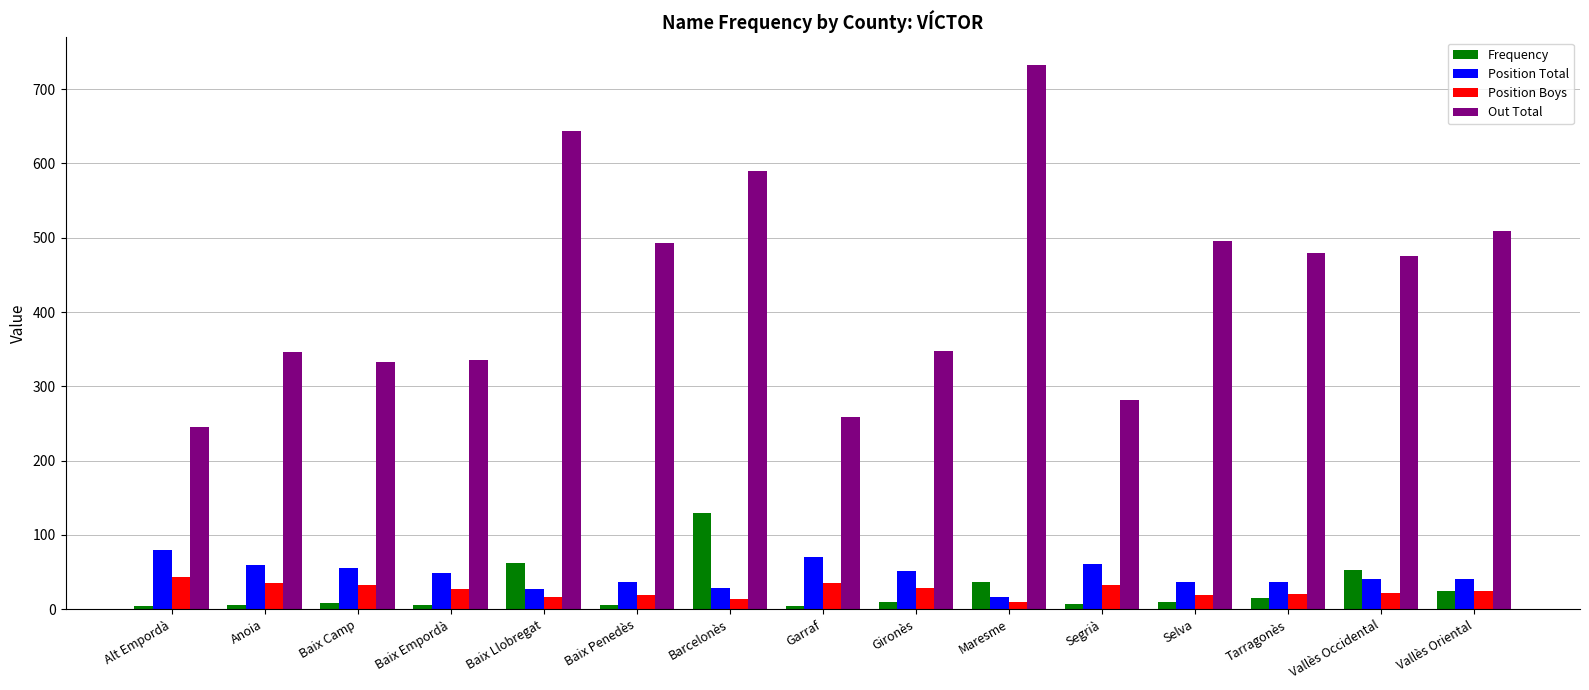

The Position Total series shows 80 at Alt Empordà. True or false?

True